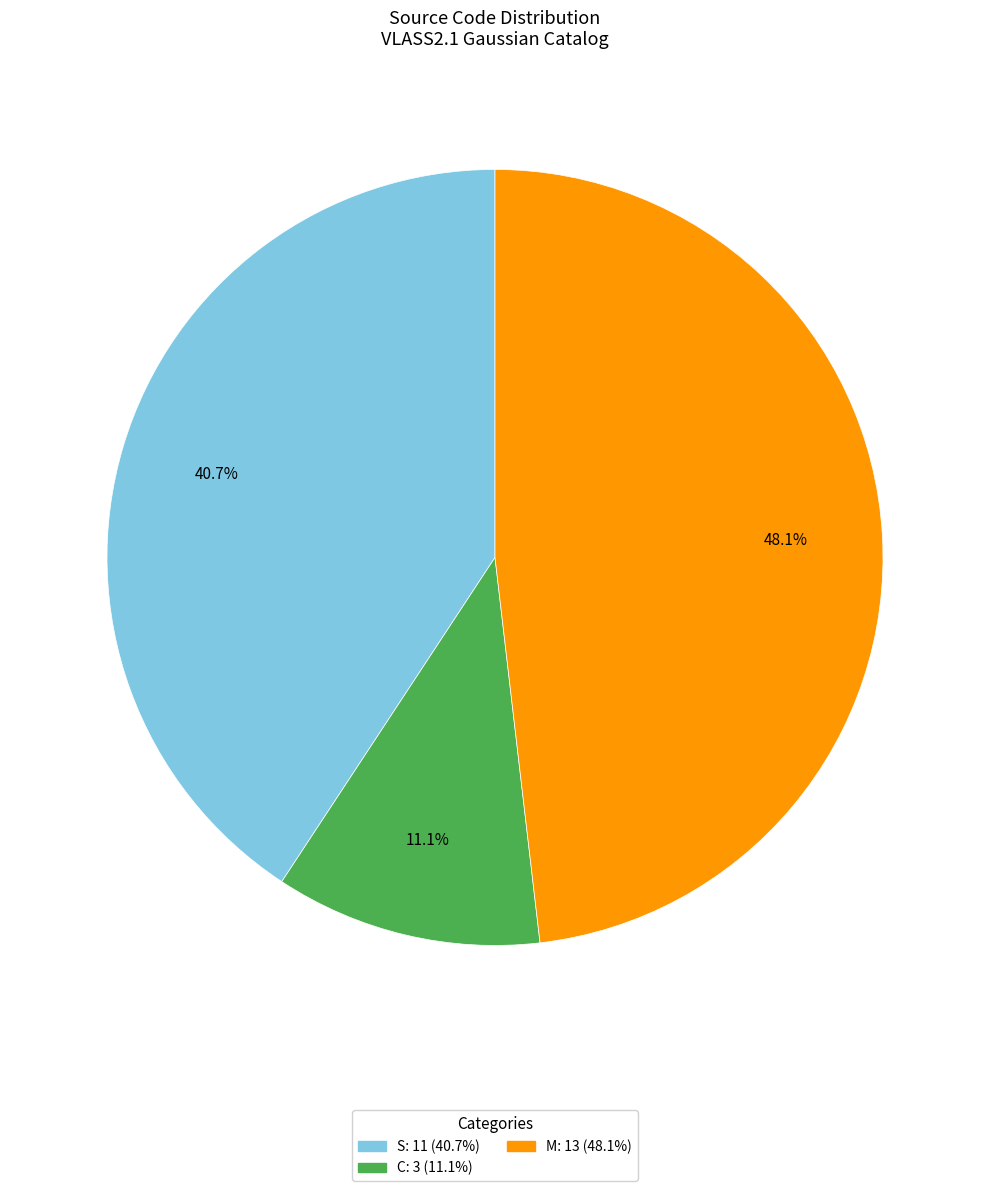

What percentage is the S slice, to the nearest percent?

41%